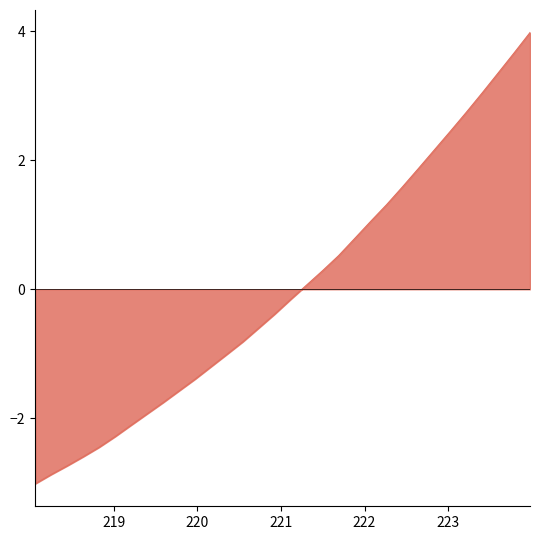

What is the difference between the maximum and minimum values?

7.0